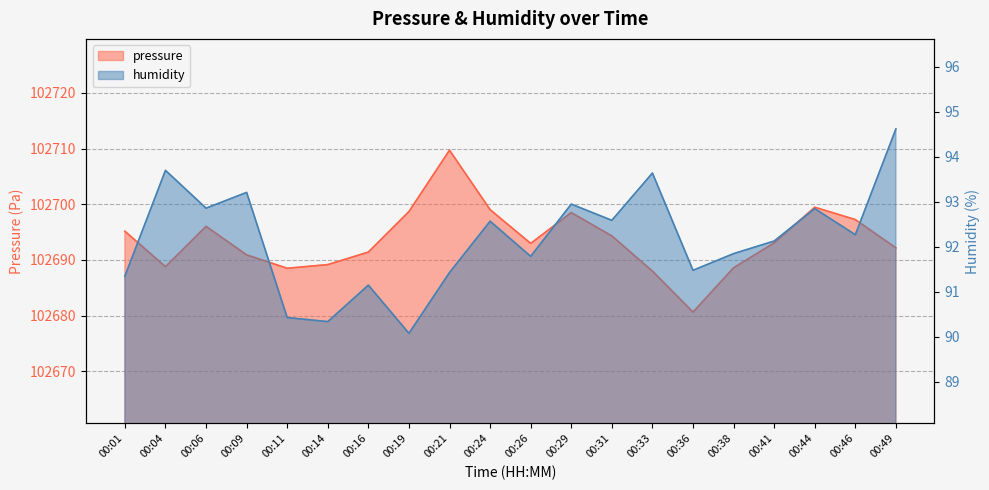

At which label does humidity first exceed 92?

00:04